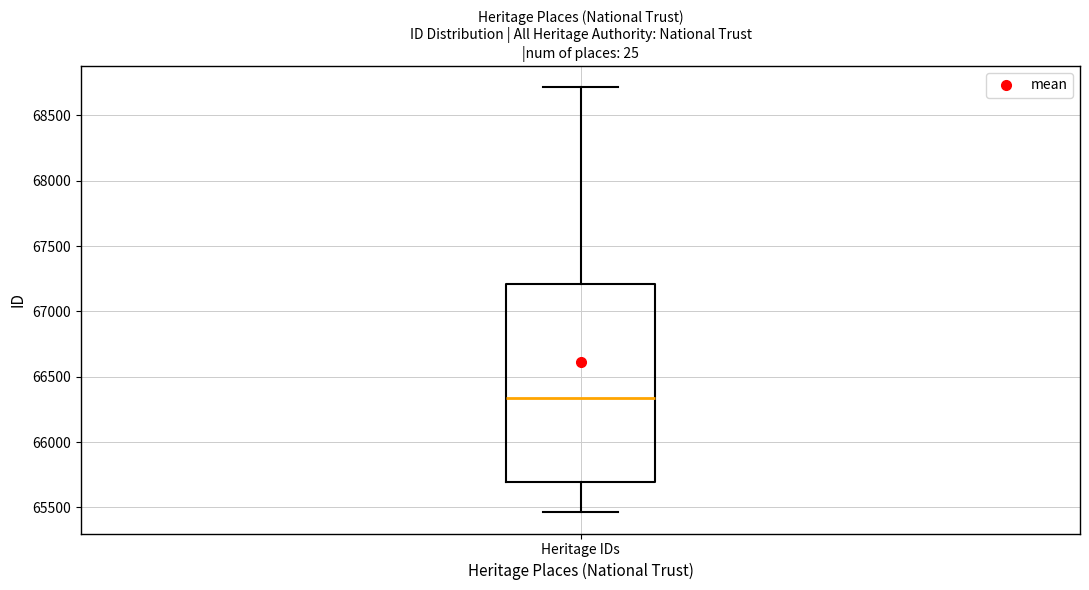

Where is the lower edge of the box for Heritage IDs on the y-axis? The values are not printed on the chart, so give them approximately, as read against the axis.

65700